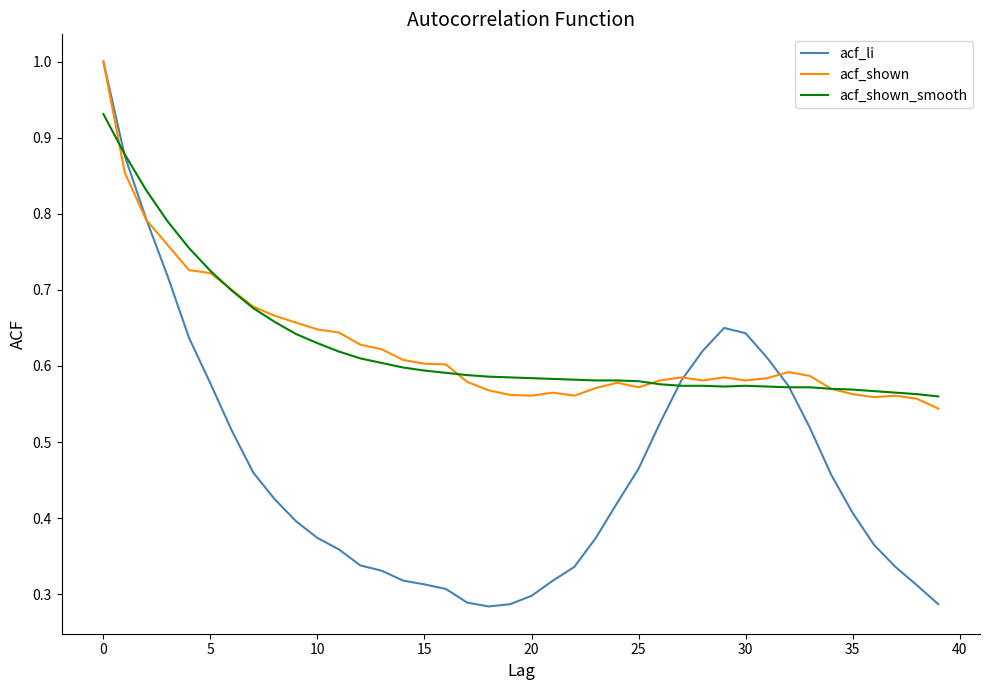

Which series has the widest spread of values?

acf_li